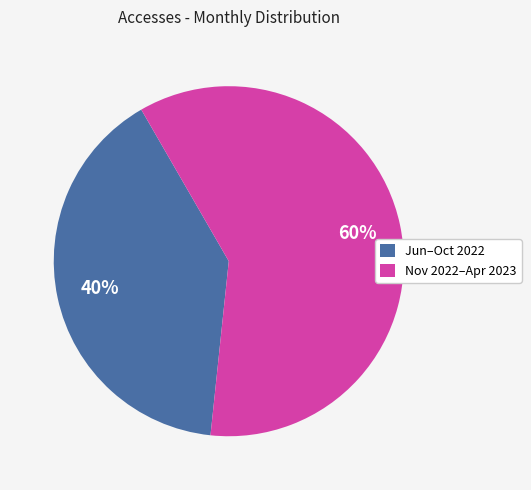

To the nearest percent, what is the difference between the largest and smallest slice percentages?

20%